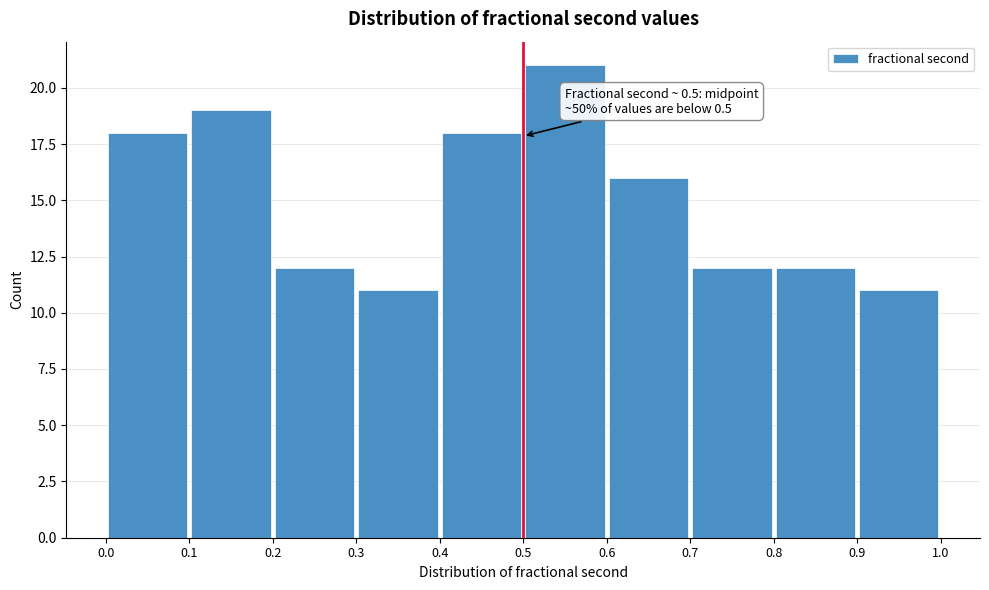

Which range on the x-axis has the tallest bar?

0.5 to 0.6